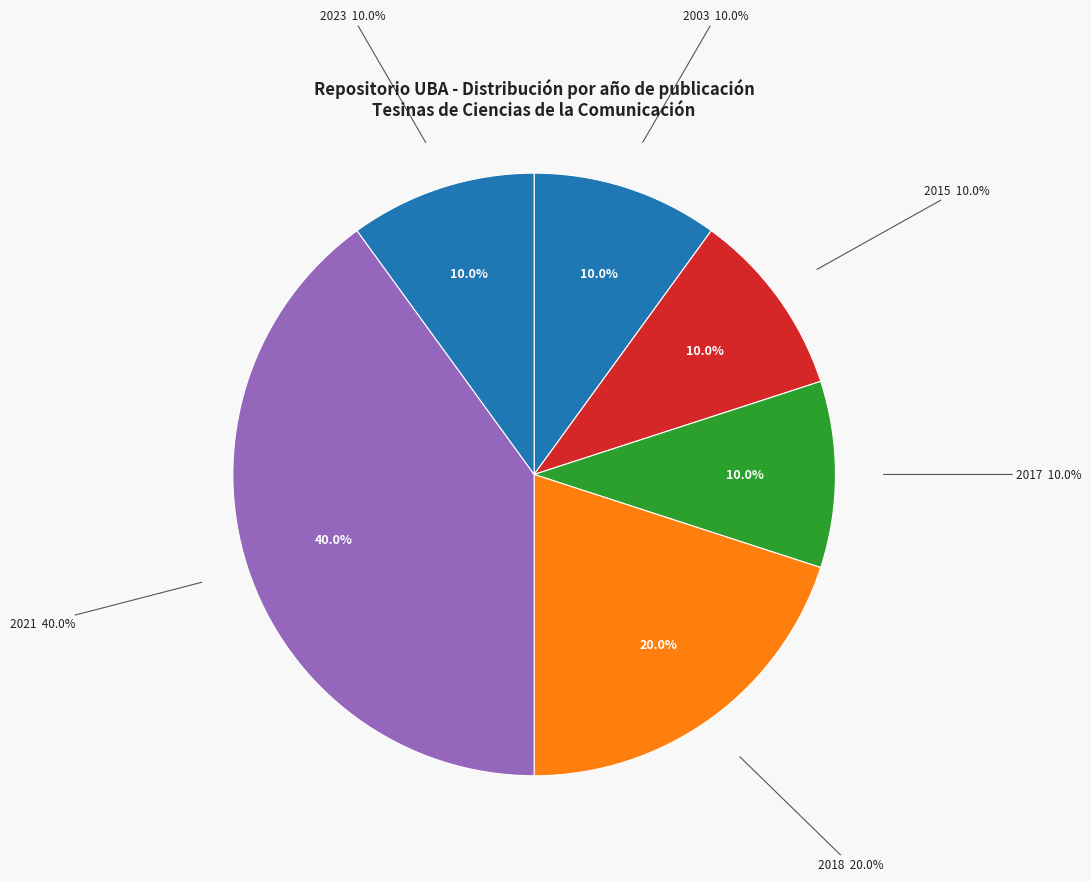

Does Argentina Debate account for over 50% of the chart?

No